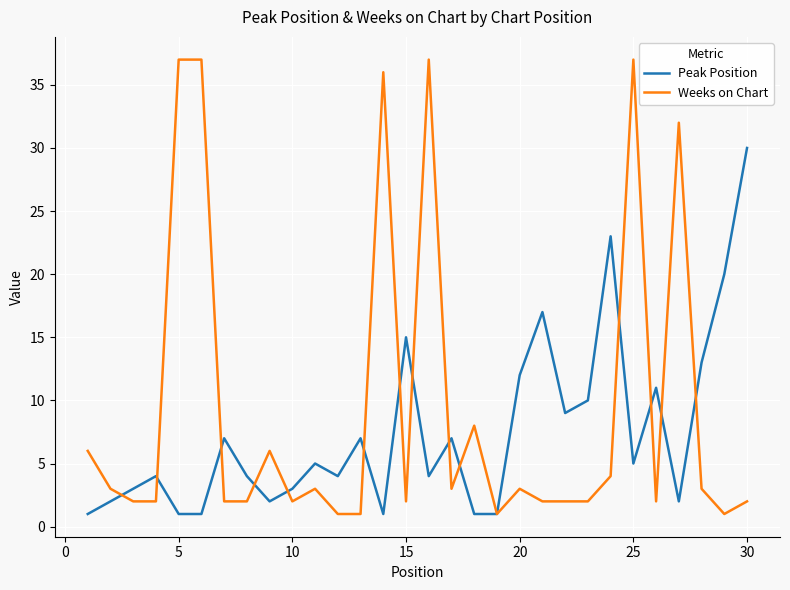

List the series in order of their peak value, lowest first.

Peak Position, Weeks on Chart